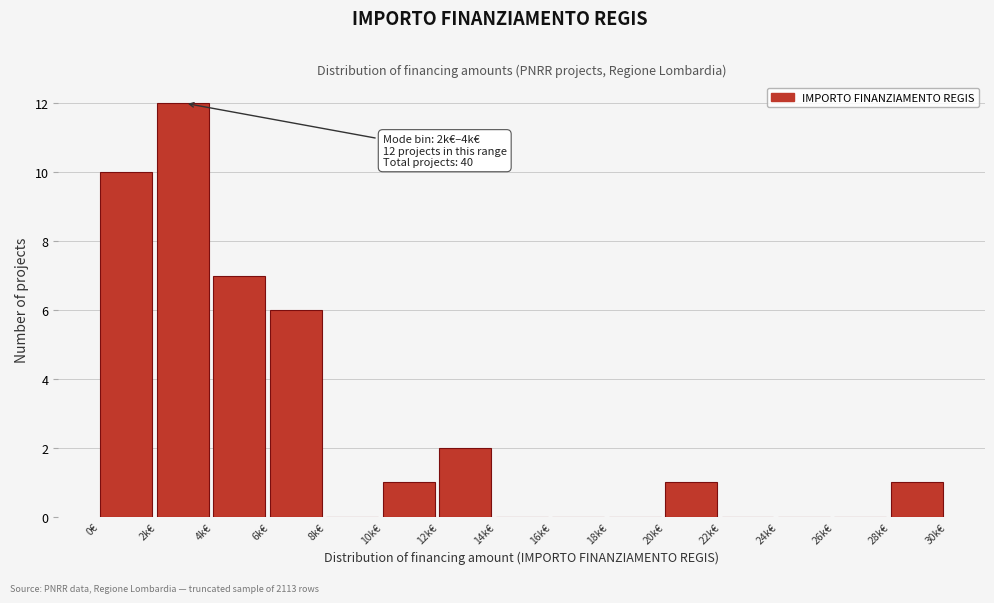

Reading left to right, list all the values displayed in this chart.

0€=10	2k€=12	4k€=7	6k€=6	8k€=0	10k€=1	12k€=2	14k€=0	16k€=0	18k€=0	20k€=1	22k€=0	24k€=0	26k€=0	28k€=1